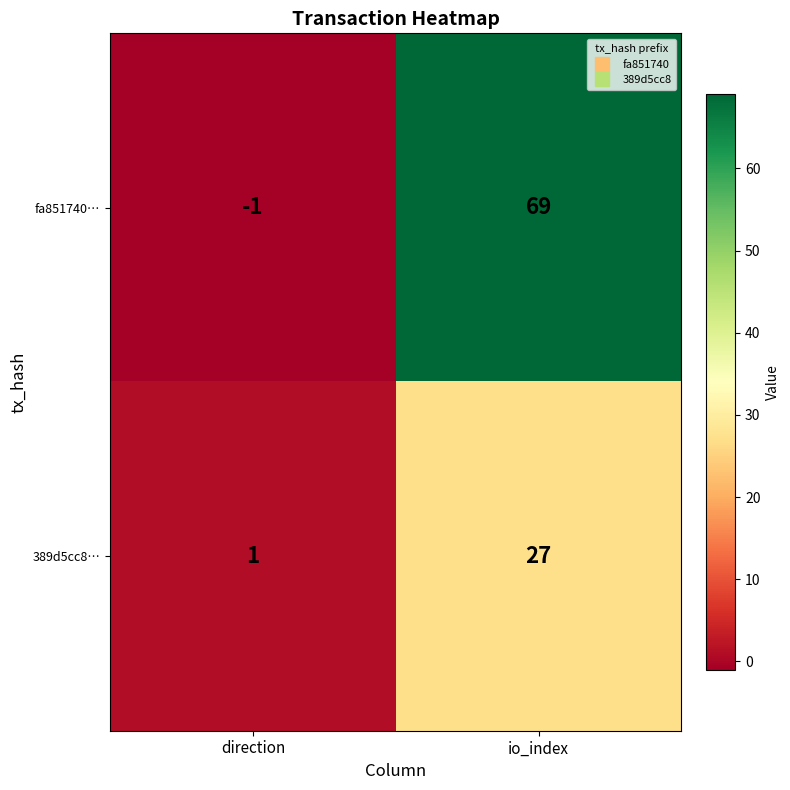

True or false: 389d5cc8… has a value of 27 at io_index.

True